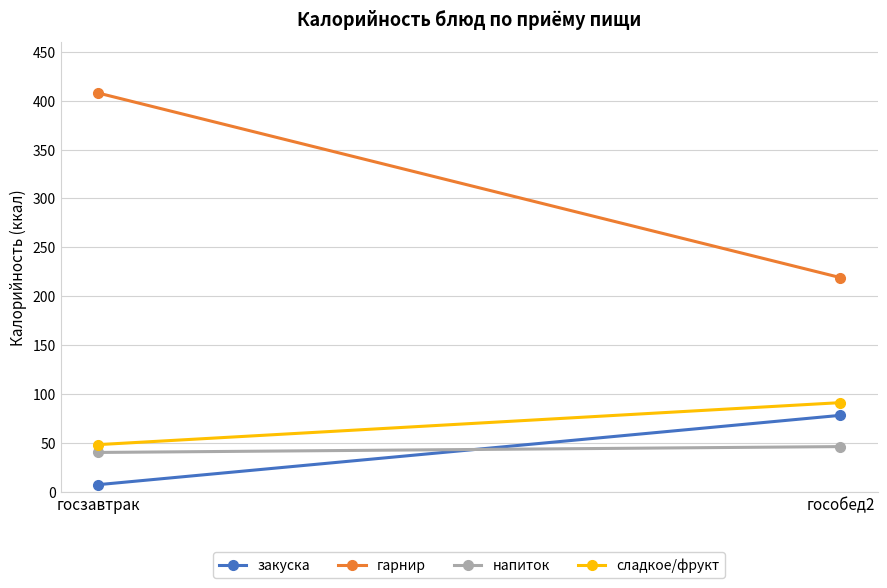

What is the difference between the maximum and minimum values in the сладкое/фрукт series?

43